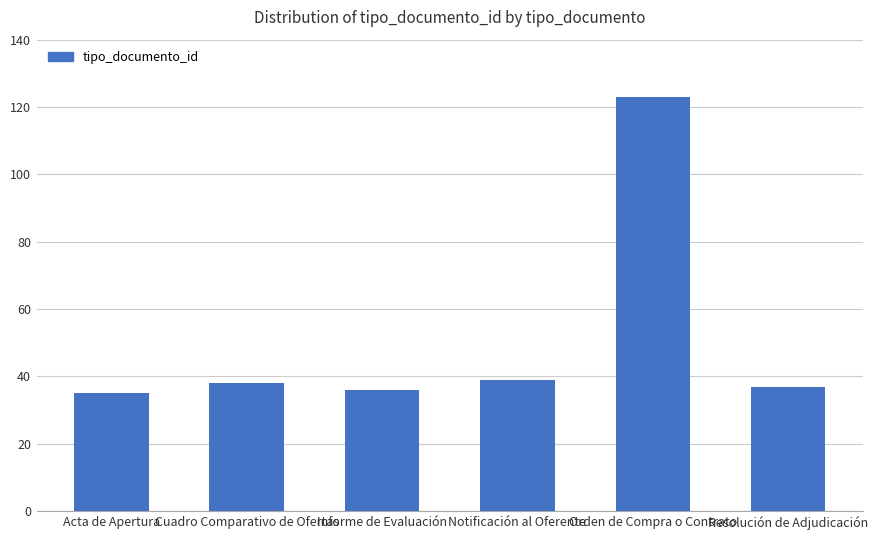

What is the label of the 2nd bar from the right?

Orden de Compra o Contrato